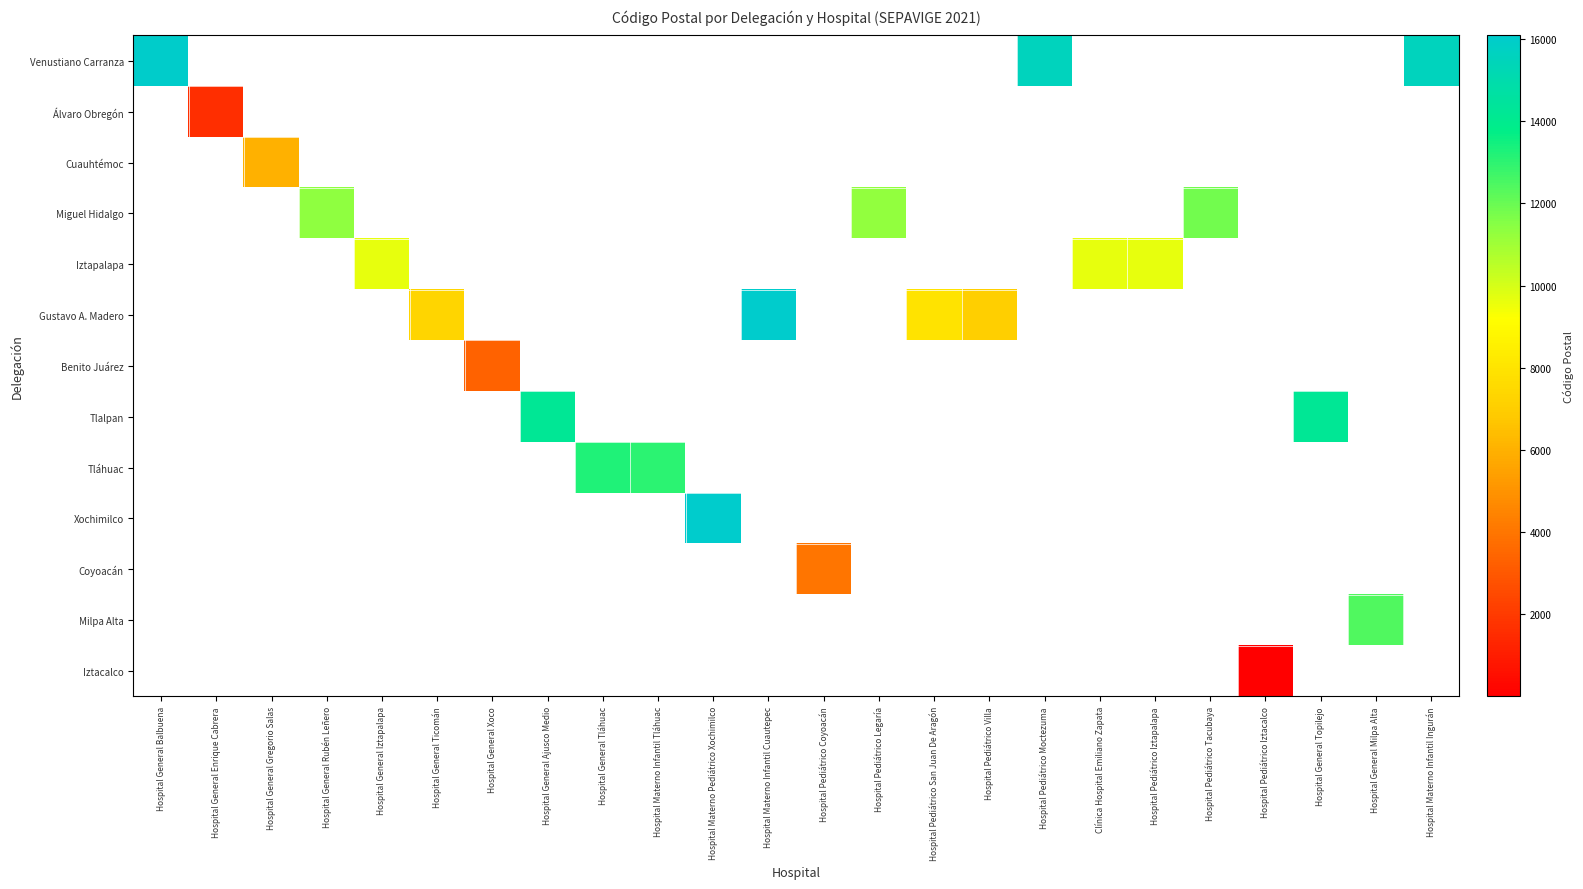

Which label corresponds to the smallest value in the chart?

Hospital Pediátrico Iztacalco